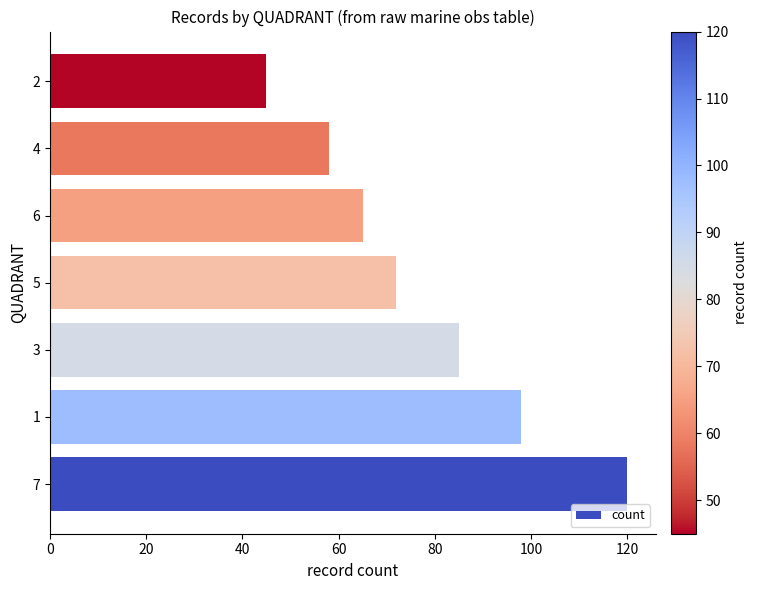

What is the sum of the values at 2 and 6?

110